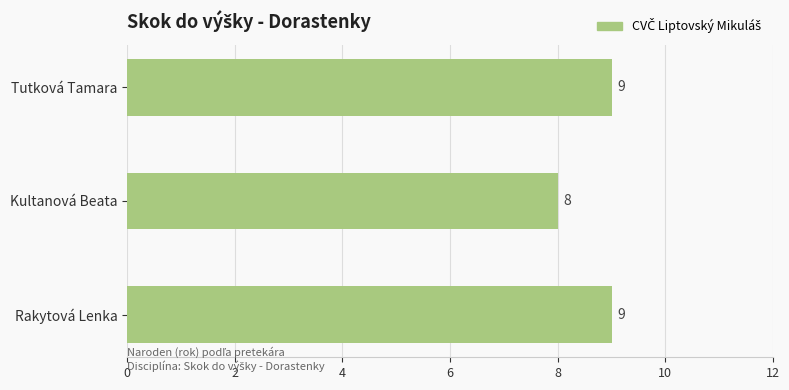

What is the approximate value at Tutková Tamara?

9